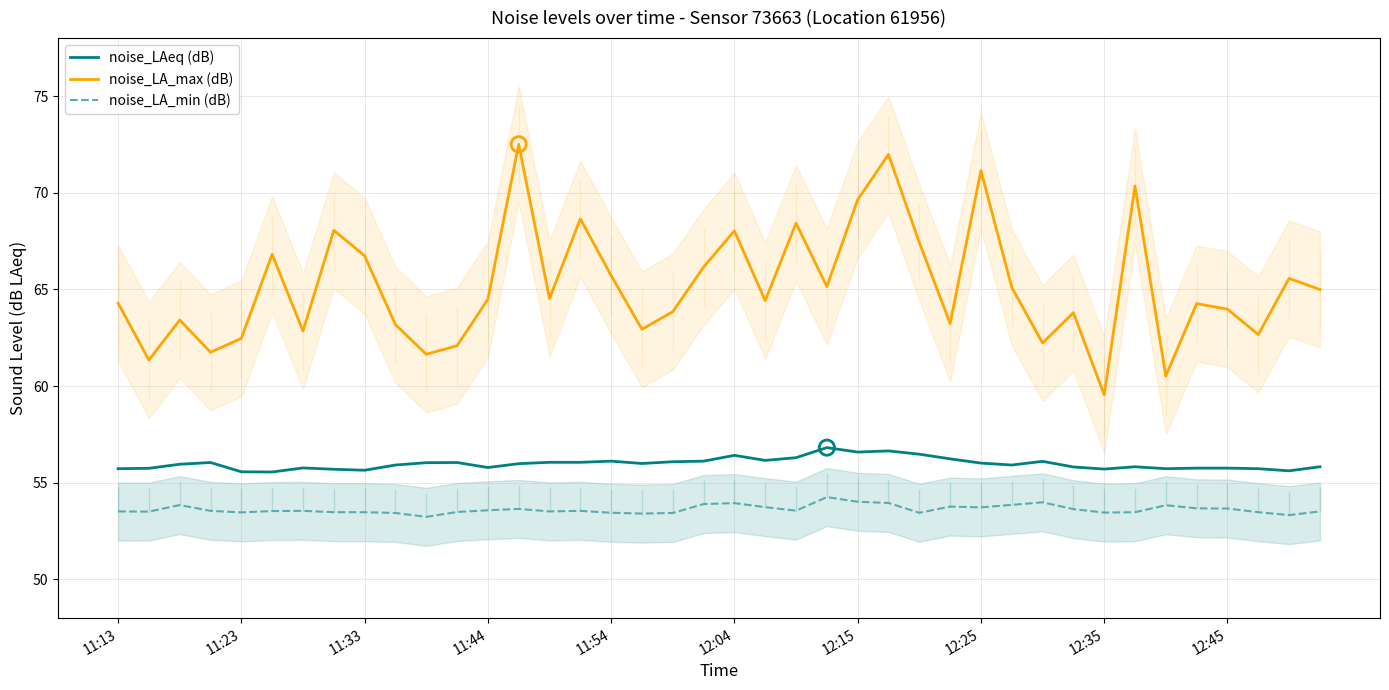

Which series contains the highest Y value?

noise_LA_max (dB)